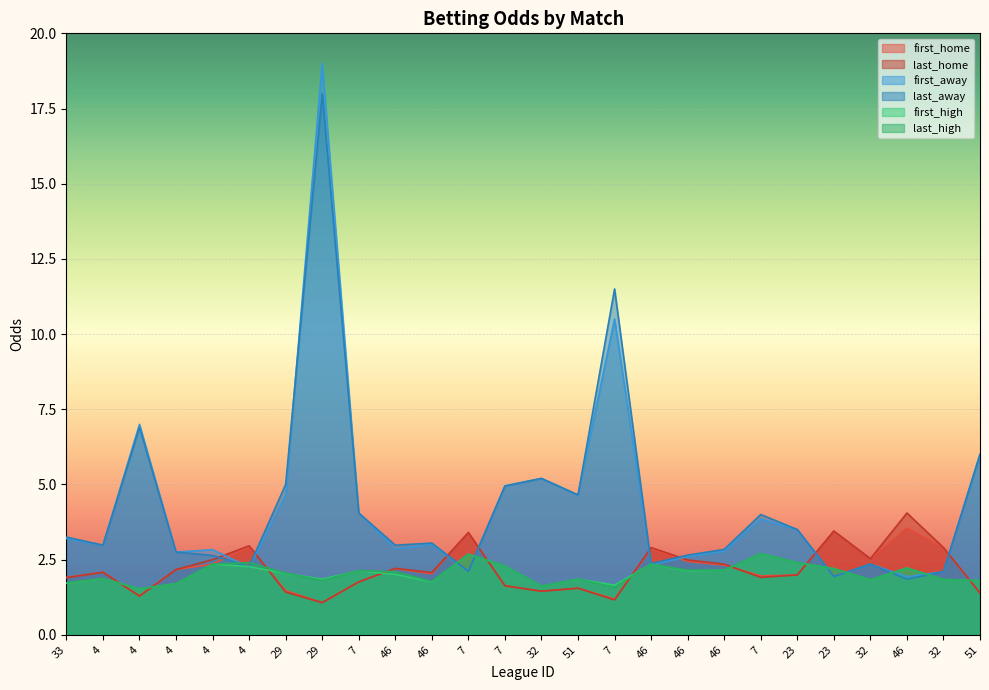

Where is the first local minimum for last_home?

4